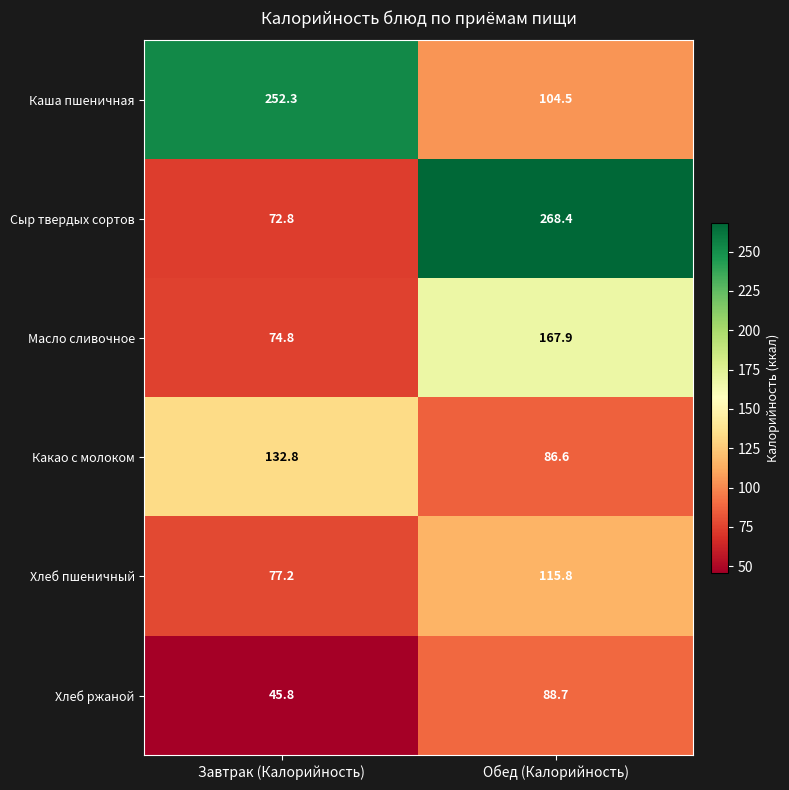

Reading left to right, list all the values displayed in this chart.

Каша пшеничная: Завтрак (Калорийность)=252.3	Обед (Калорийность)=104.5
Сыр твердых сортов: Завтрак (Калорийность)=72.8	Обед (Калорийность)=268.4
Масло сливочное: Завтрак (Калорийность)=74.8	Обед (Калорийность)=167.9
Какао с молоком: Завтрак (Калорийность)=132.8	Обед (Калорийность)=86.6
Хлеб пшеничный: Завтрак (Калорийность)=77.2	Обед (Калорийность)=115.8
Хлеб ржаной: Завтрак (Калорийность)=45.8	Обед (Калорийность)=88.7